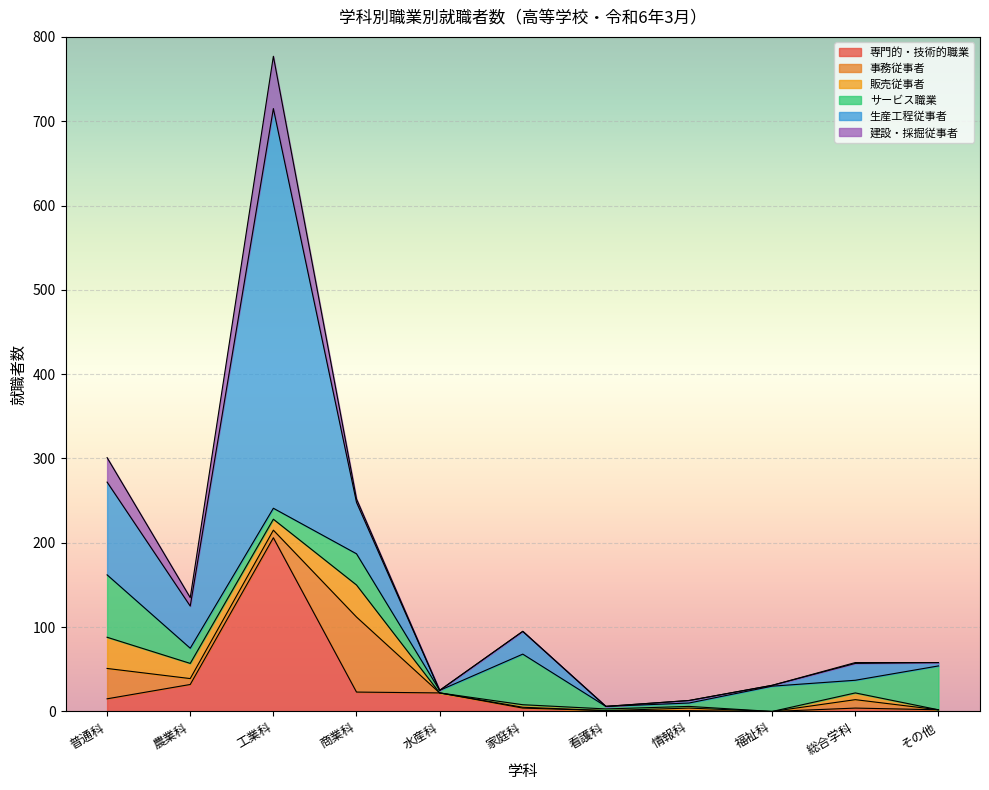

What value does the サービス職業 series have at 普通科?

74